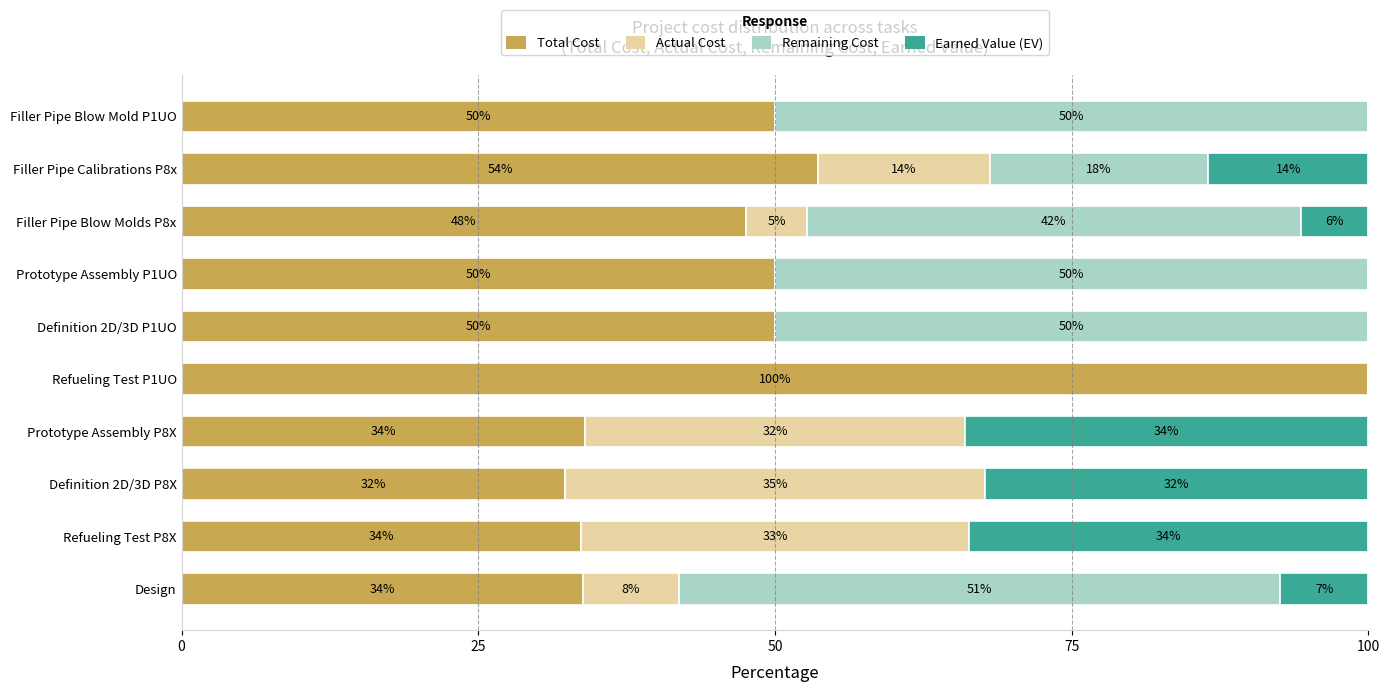

Is it true that Total Cost equals 33.6 at Filler Pipe Blow Mold P1UO?

False